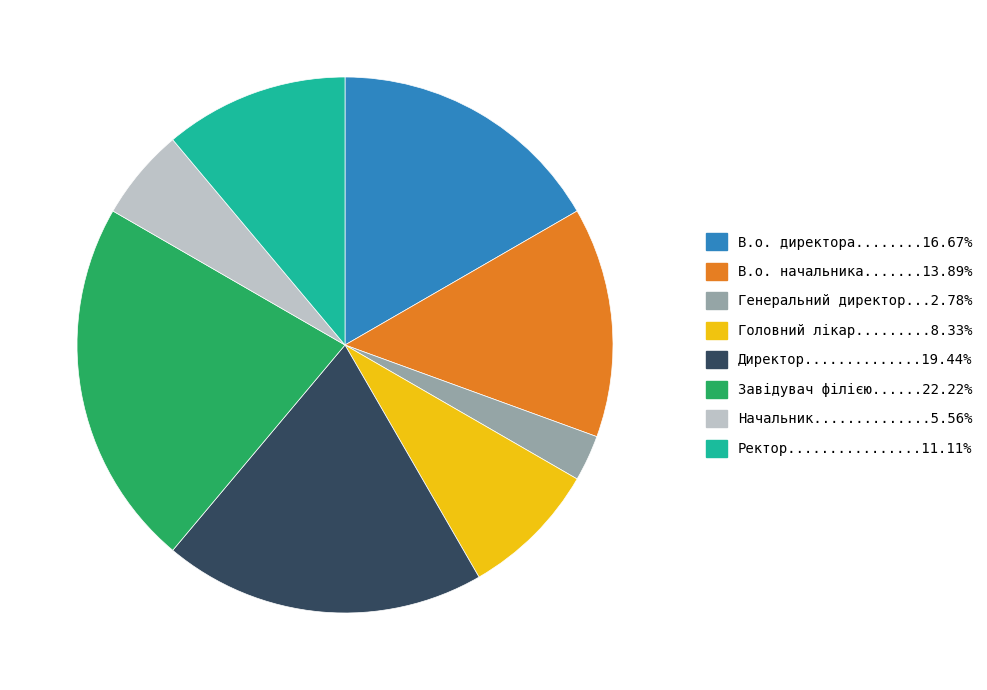

How many slices are in this pie chart?

8